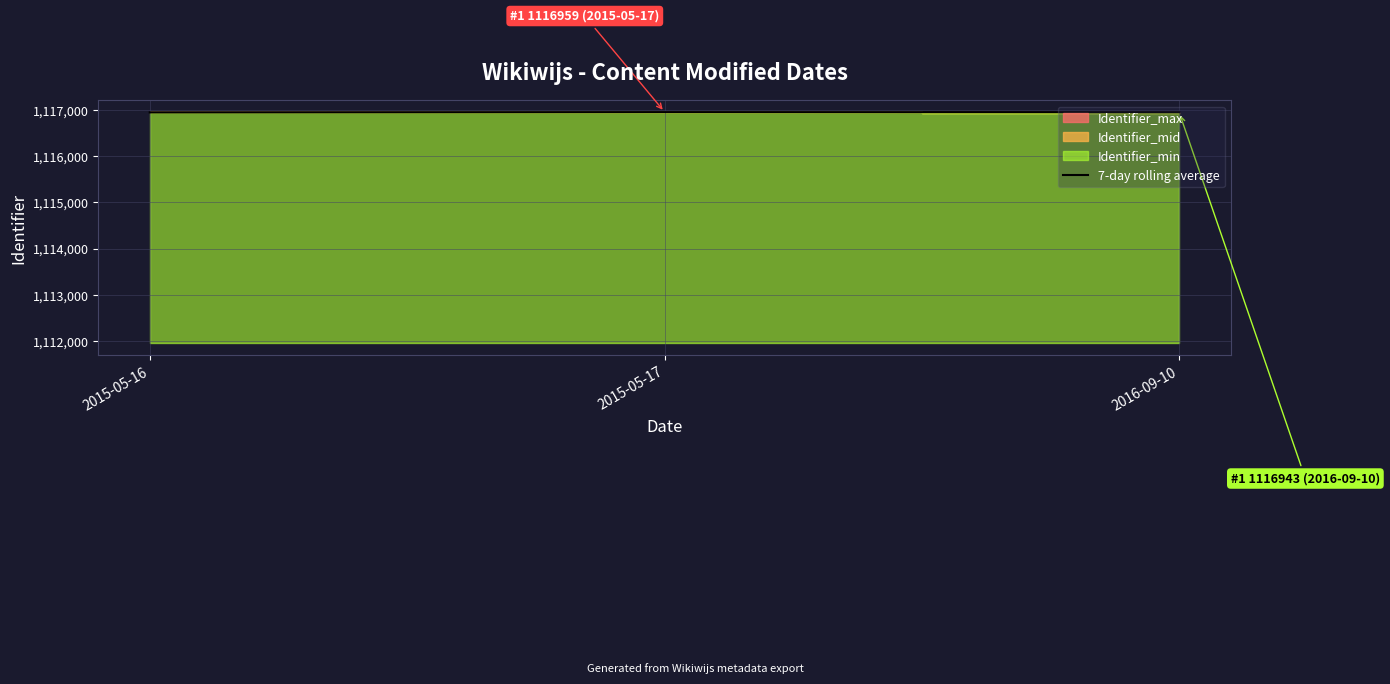

What is the change in value from 2015-05-16 to 2015-05-17?

+6.3